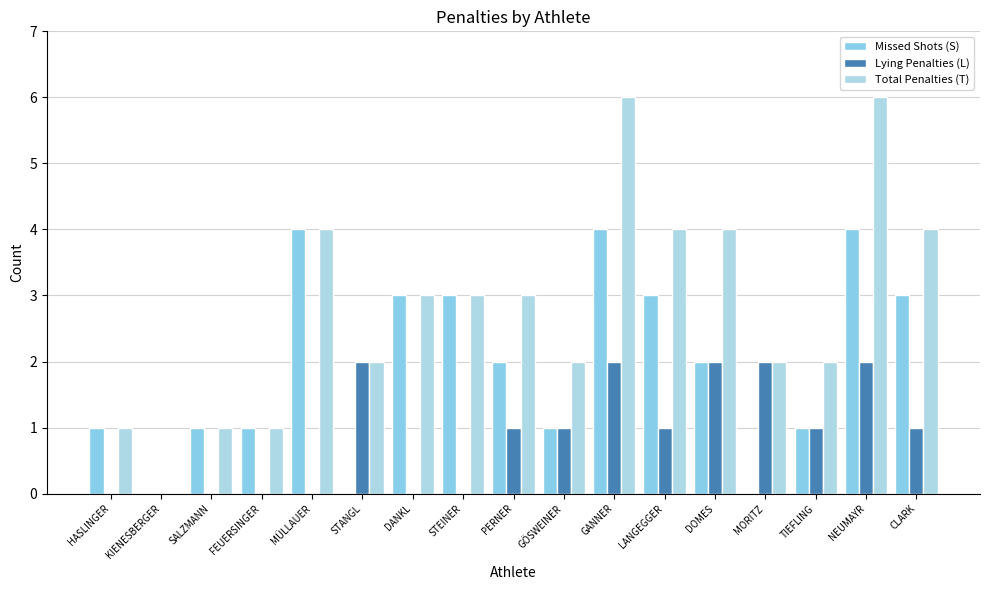

Is the value of Lying Penalties (L) at TIEFLING greater than the value of Total Penalties (T) at TIEFLING?

No